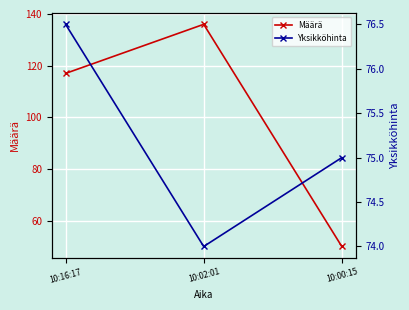

What is the difference between the maximum and minimum values in the Määrä series?

86